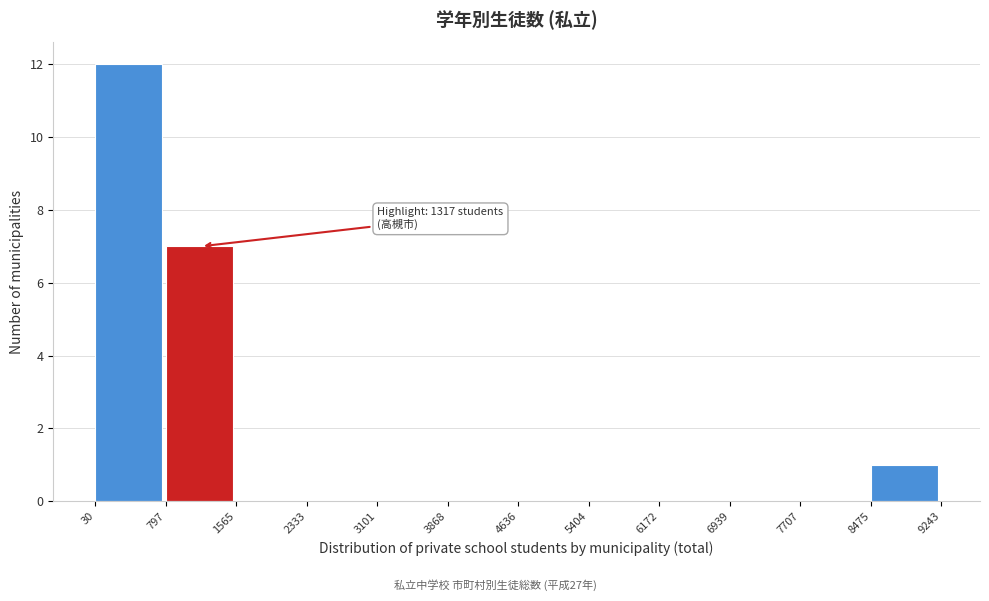

Over which range of the x-axis is the bar tallest?

30 to 797